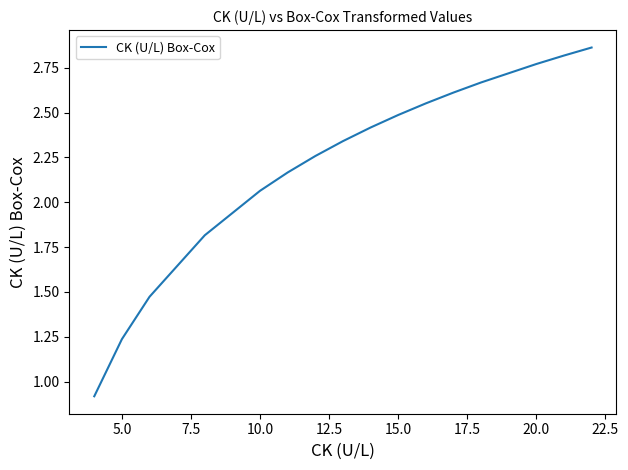

True or false: the data shows 3.0 at 10.0.

False